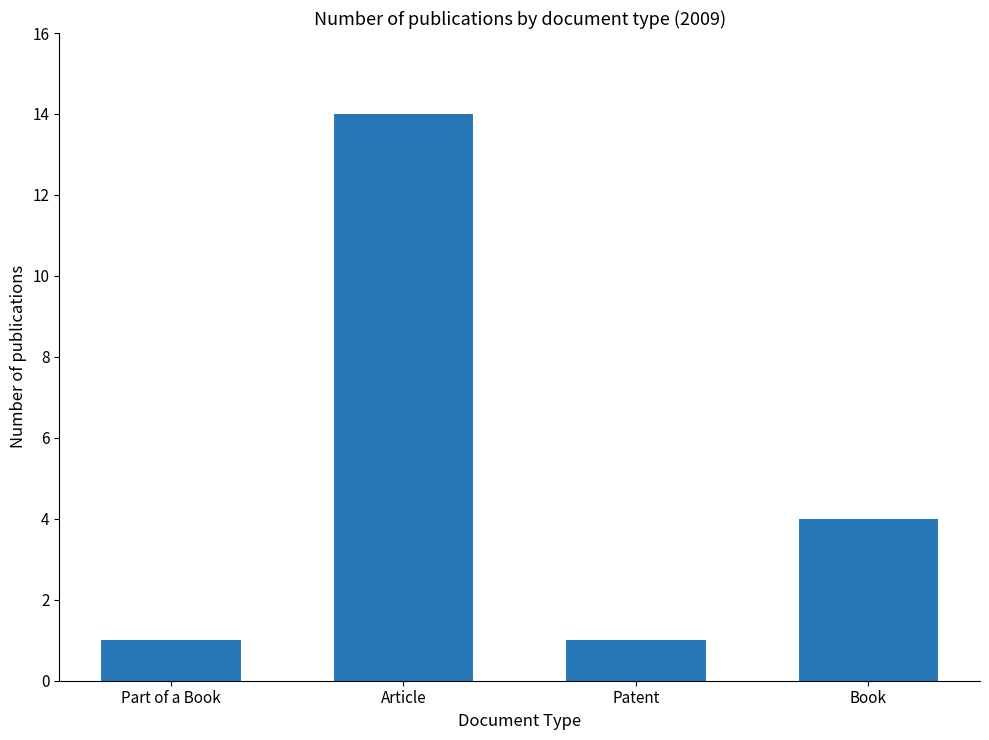

Read the value at Part of a Book.

1